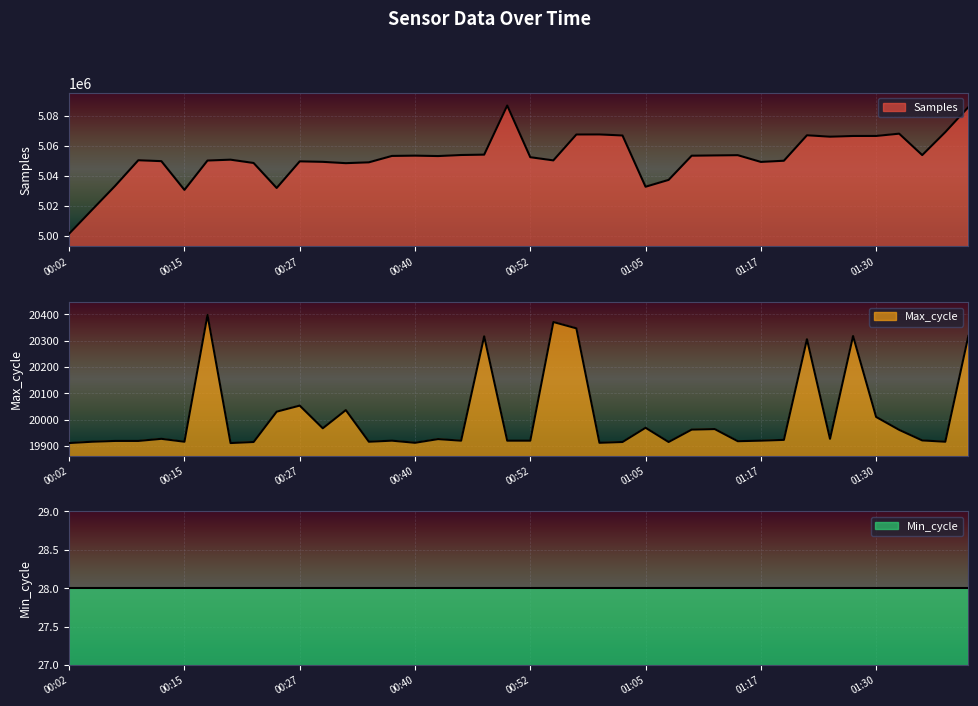

What is the difference between the Max_cycle values at 01:10 and 01:12?

2